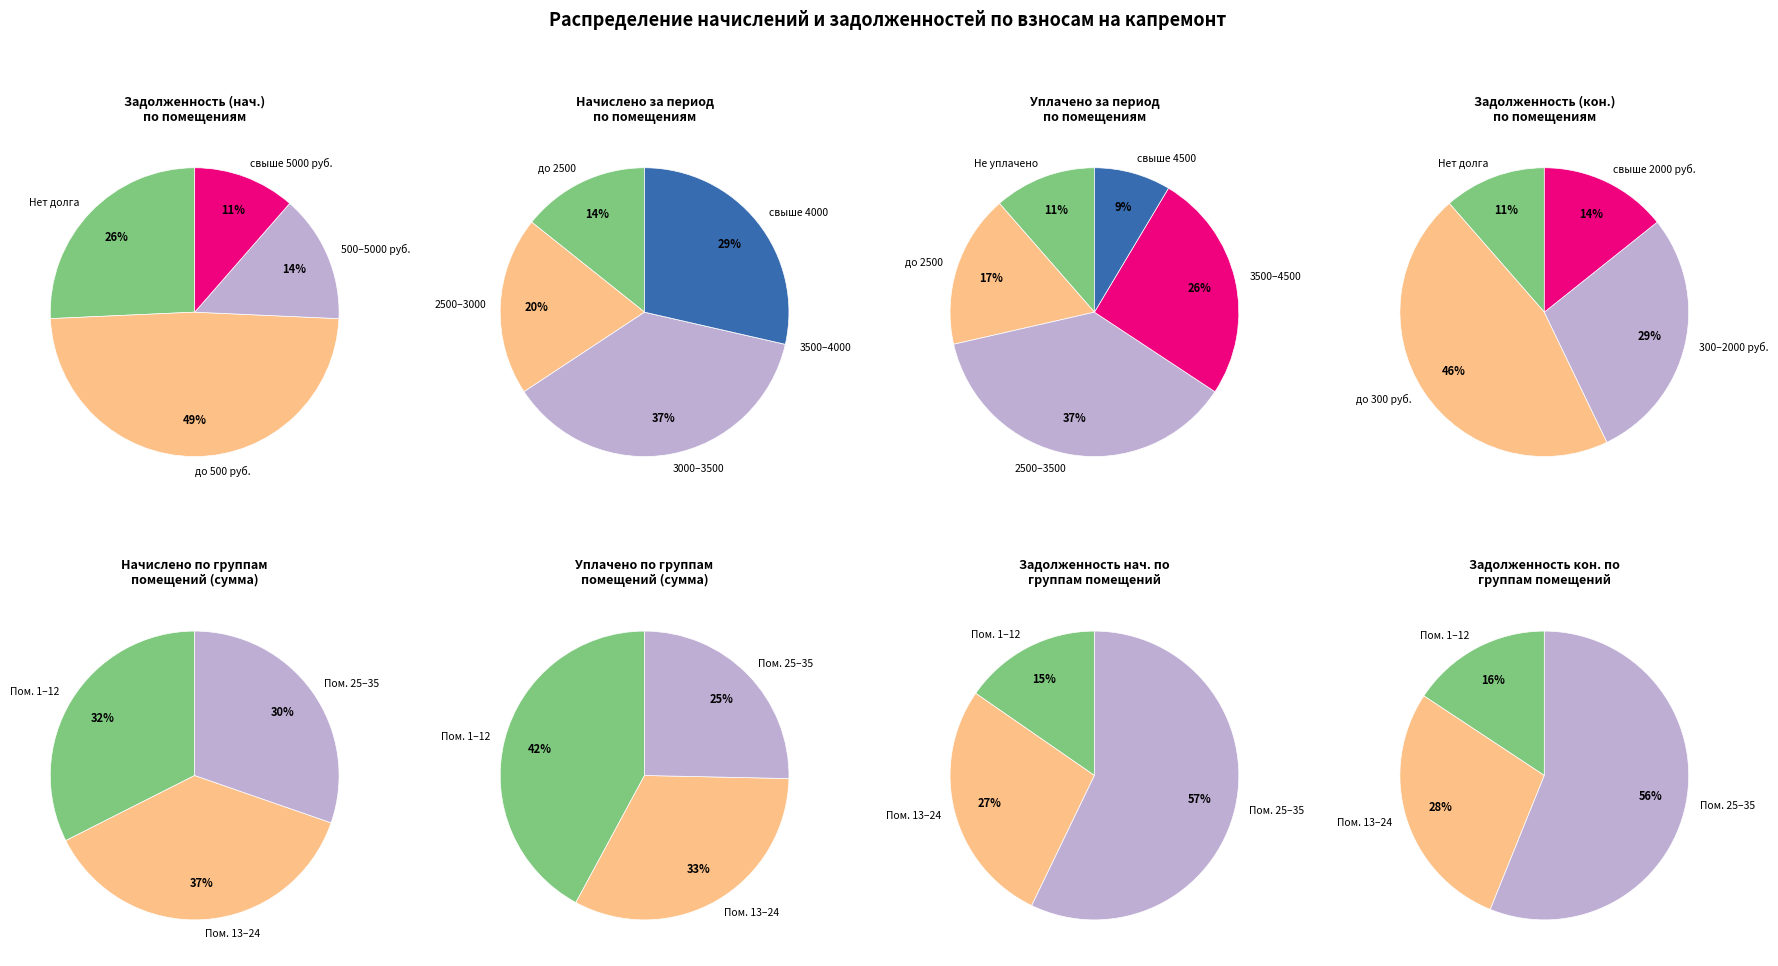

Rank the series by their average value, from highest to lowest.

уплачено, начислено, задолженность_2, задолженность